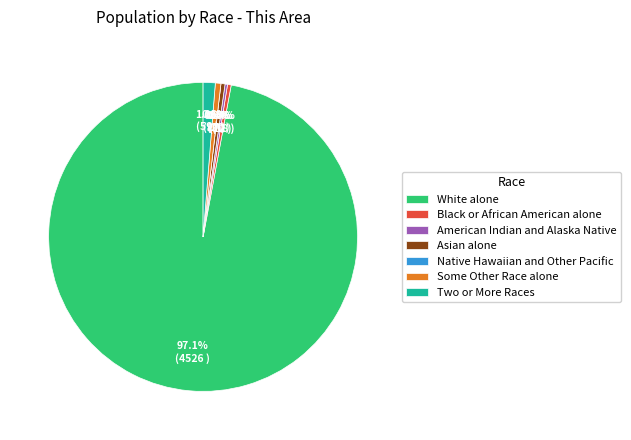

What is the largest slice in the pie chart?

White alone